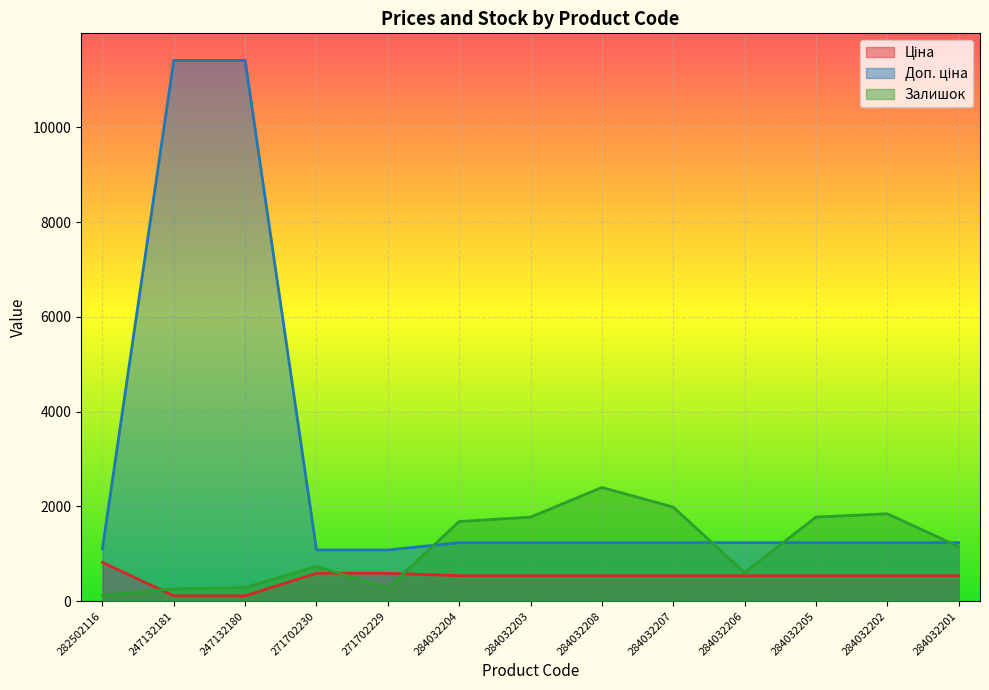

What is the spread (max minus min) of values at 284032201?

696.4